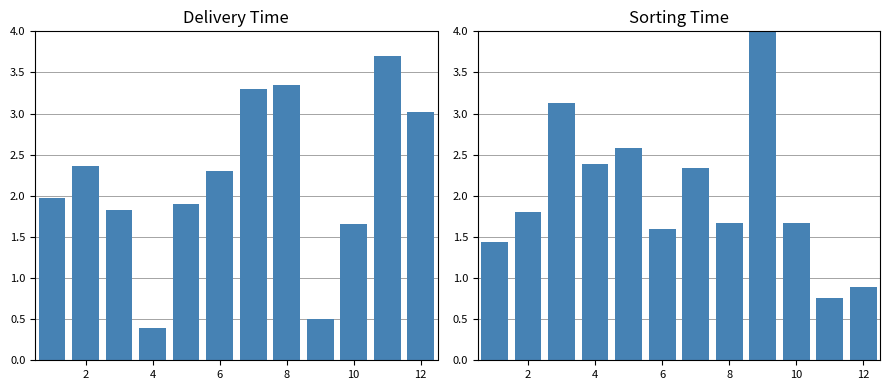

How many series are shown in this chart?

1